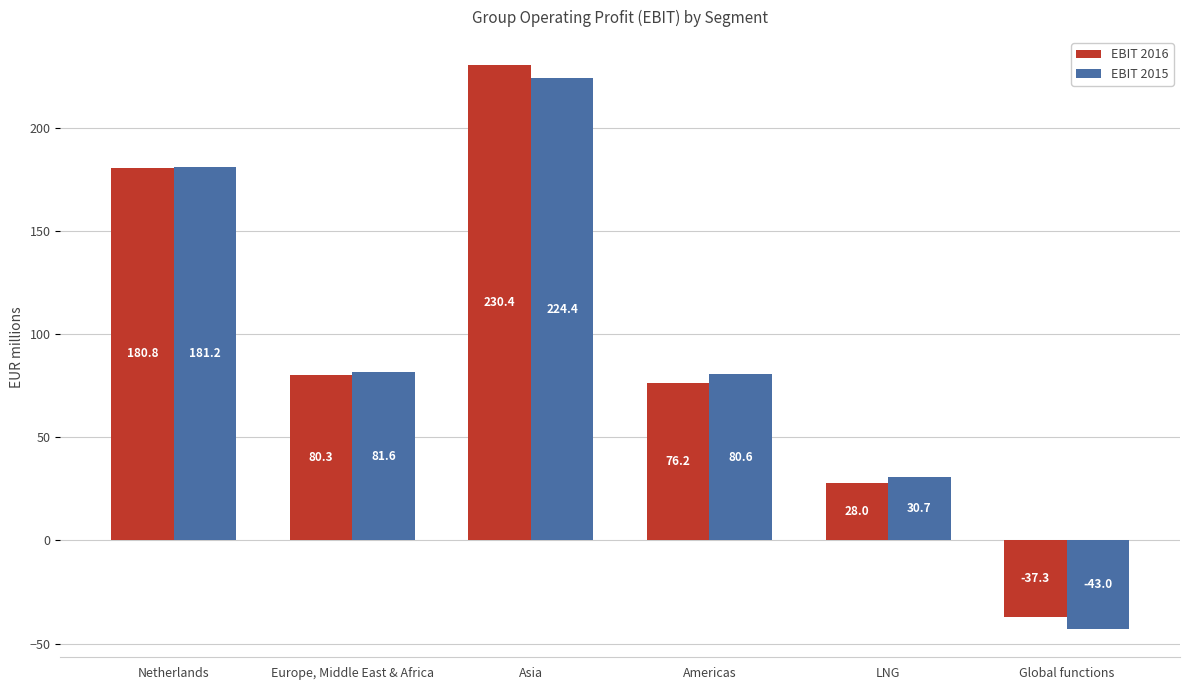

What is the difference between the highest and lowest values at Global functions?

5.7